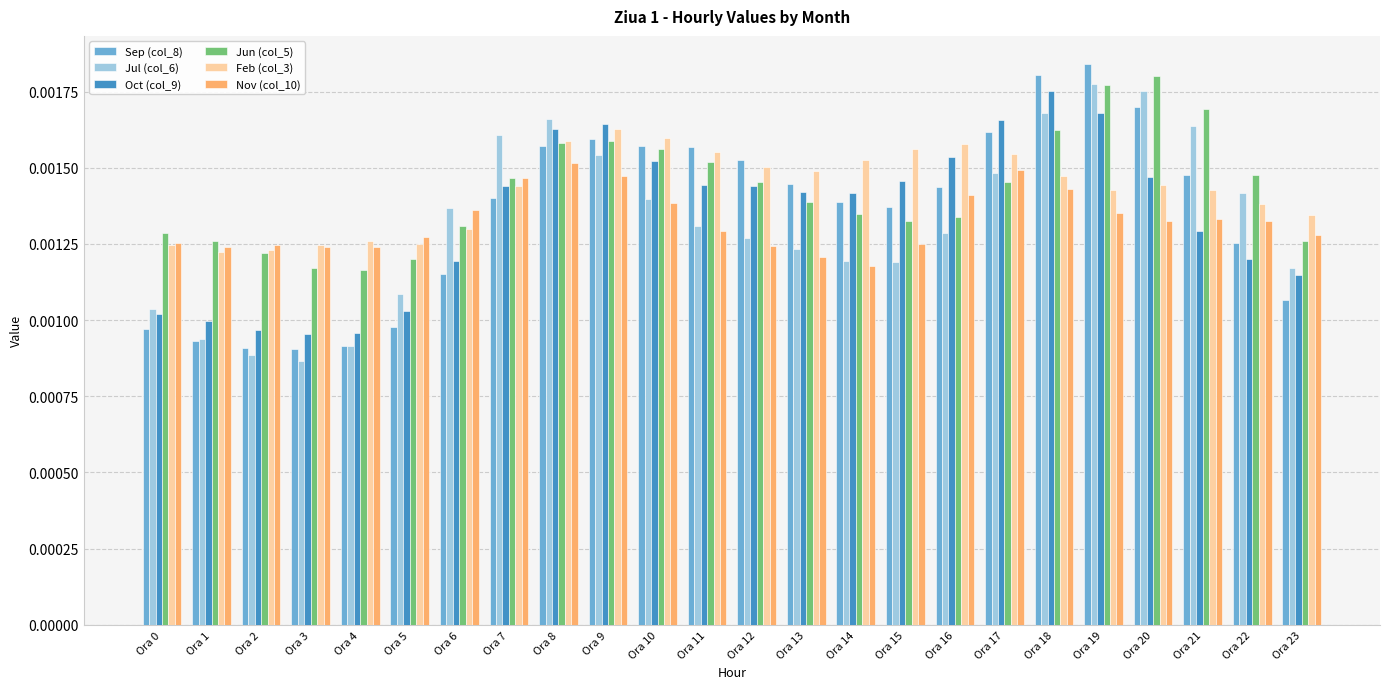

Is the value of Jul (col_6) at Ora 21 greater than the value of Sep (col_8) at Ora 19?

No